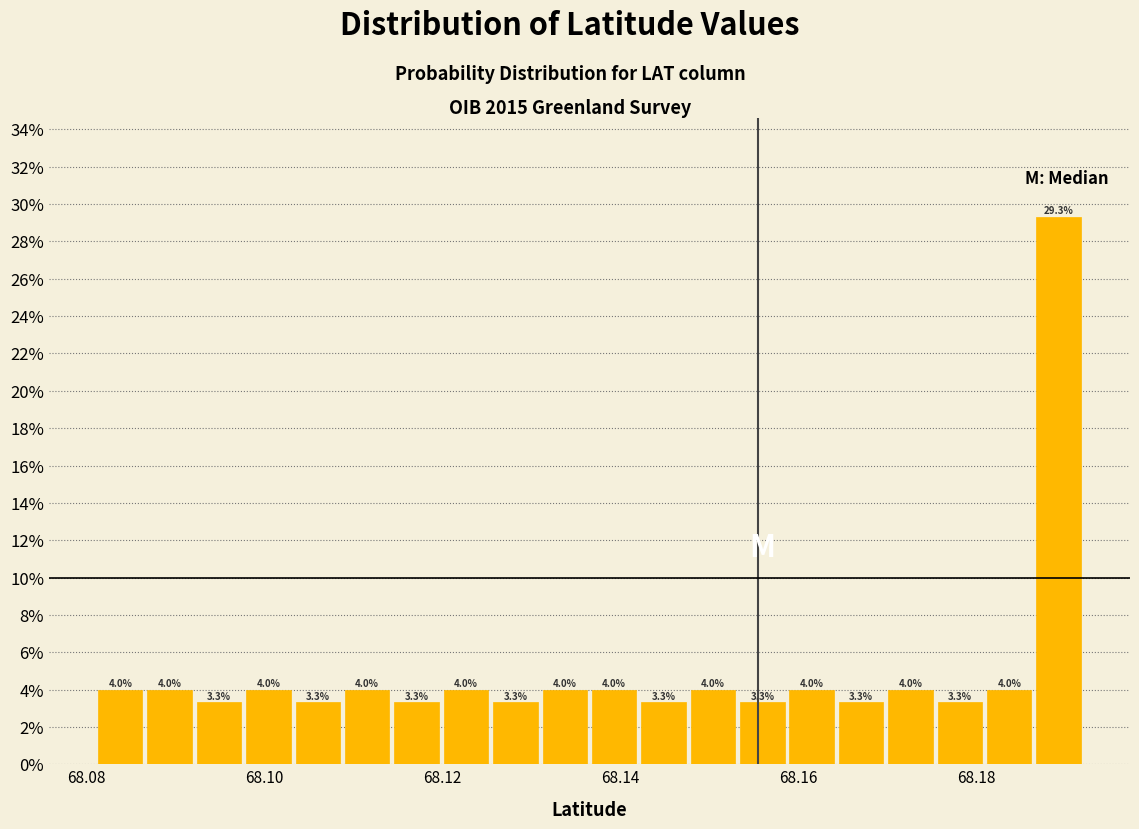

Read against the x-axis, roughly where is the centre of the tallest bar?

68.190